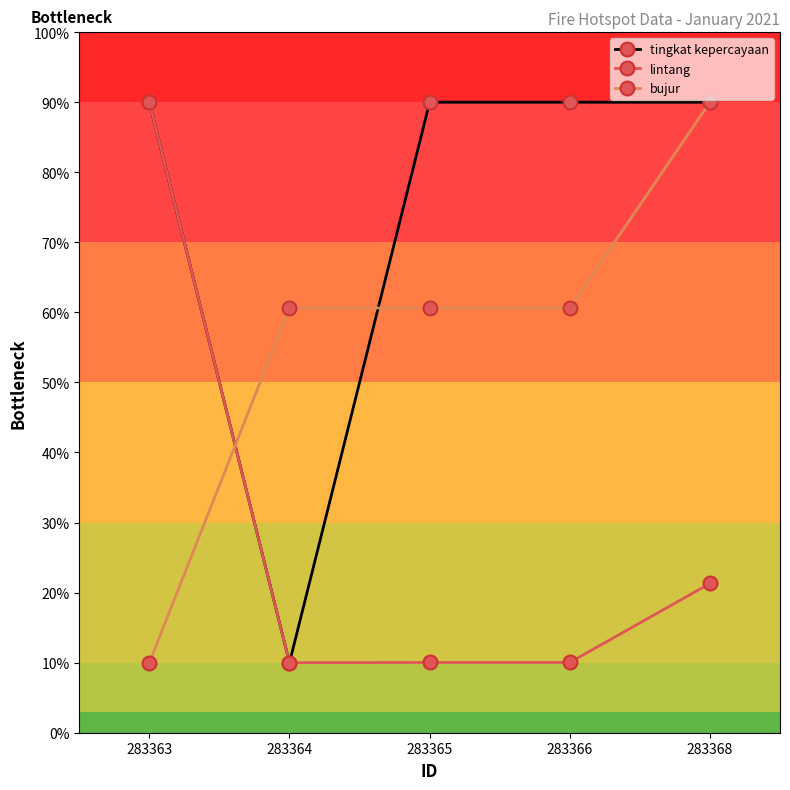

What is the value of the bujur point at the 3rd from the left?

60.6